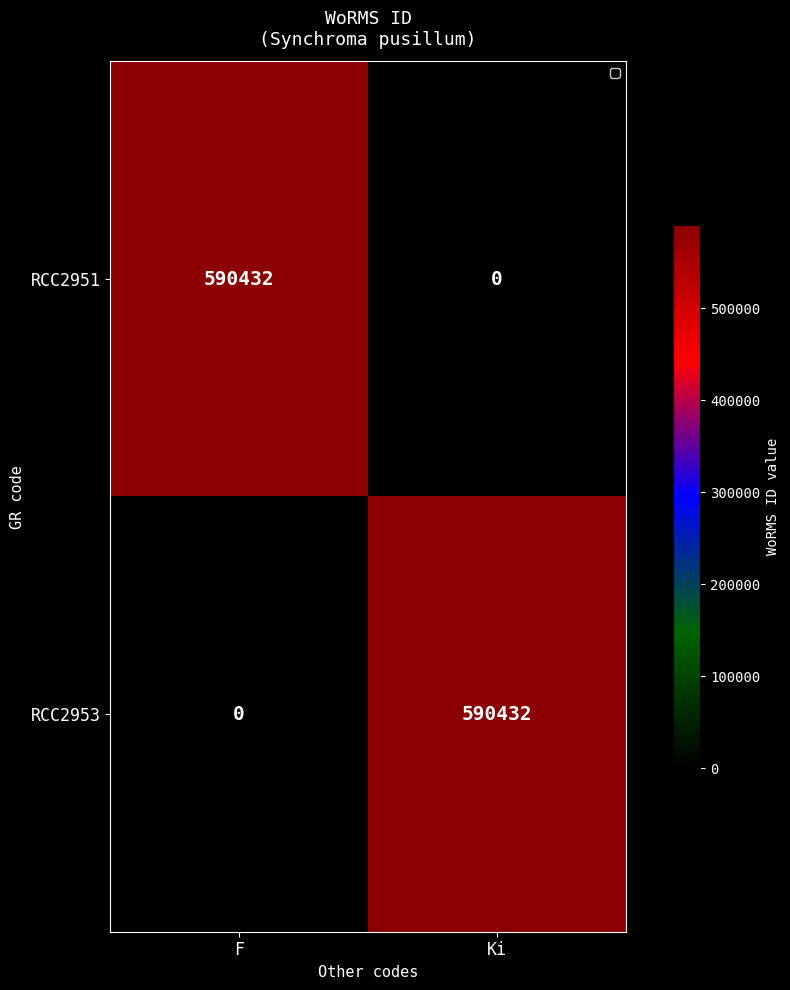

What is the average value of the RCC2951 series?

295216